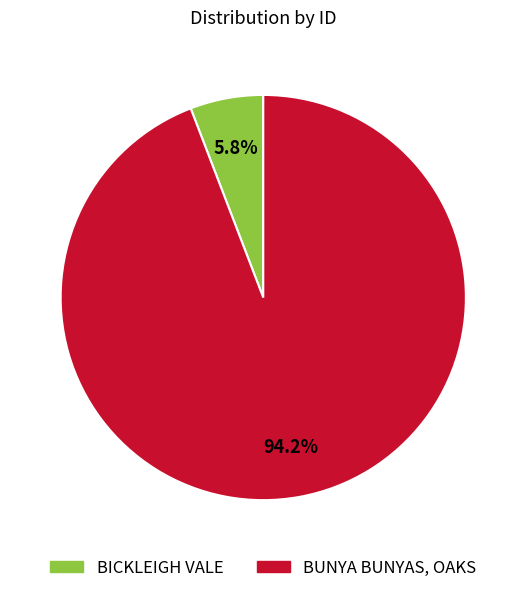

Combined, do BICKLEIGH VALE and BUNYA BUNYAS, OAKS account for over 50%?

Yes